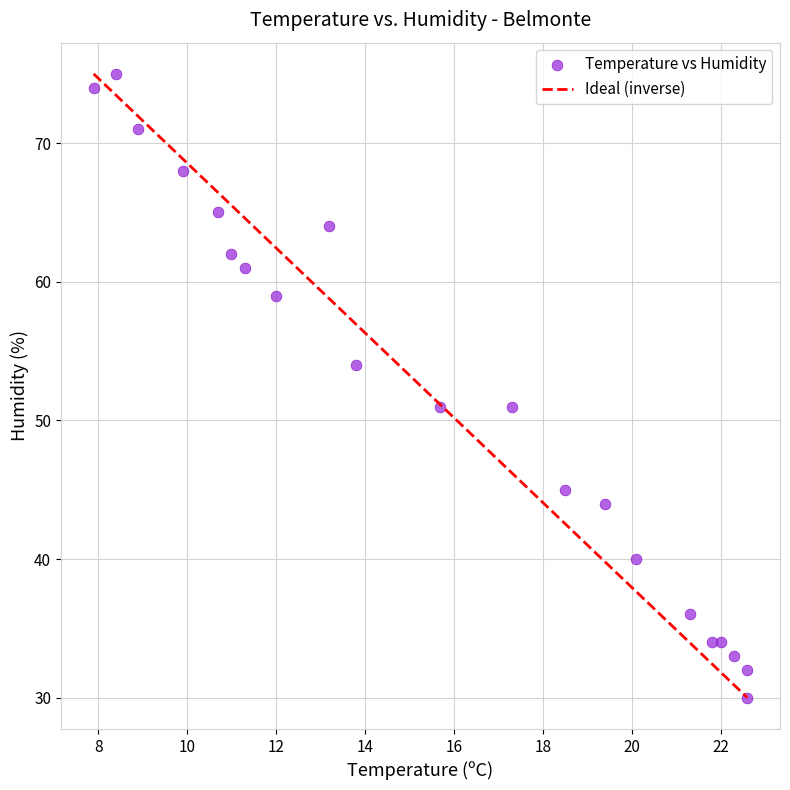

What is the range of Y values (max minus min)?

45